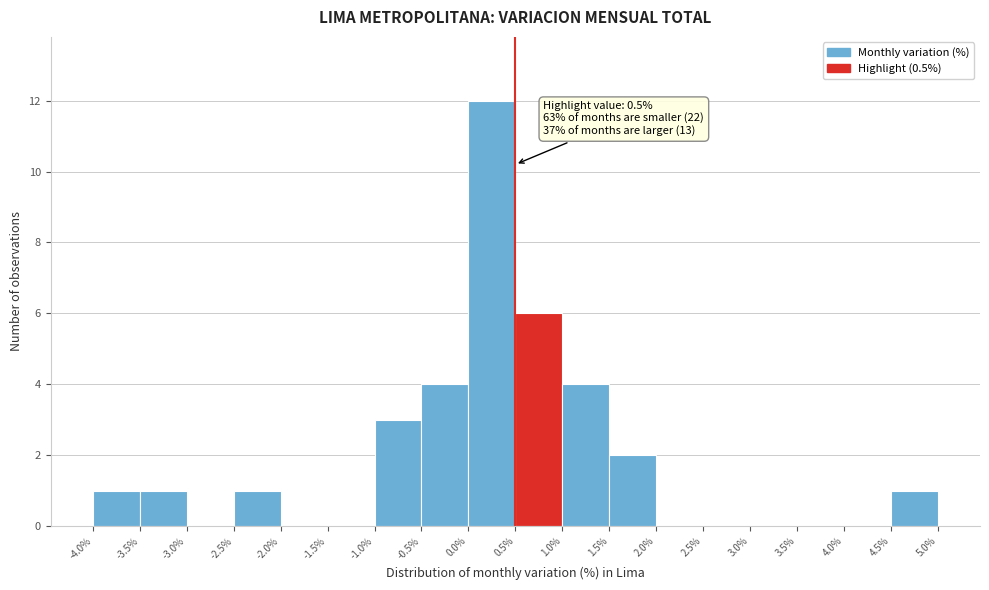

Over which range of the x-axis is the bar tallest?

0.0% to 0.5%